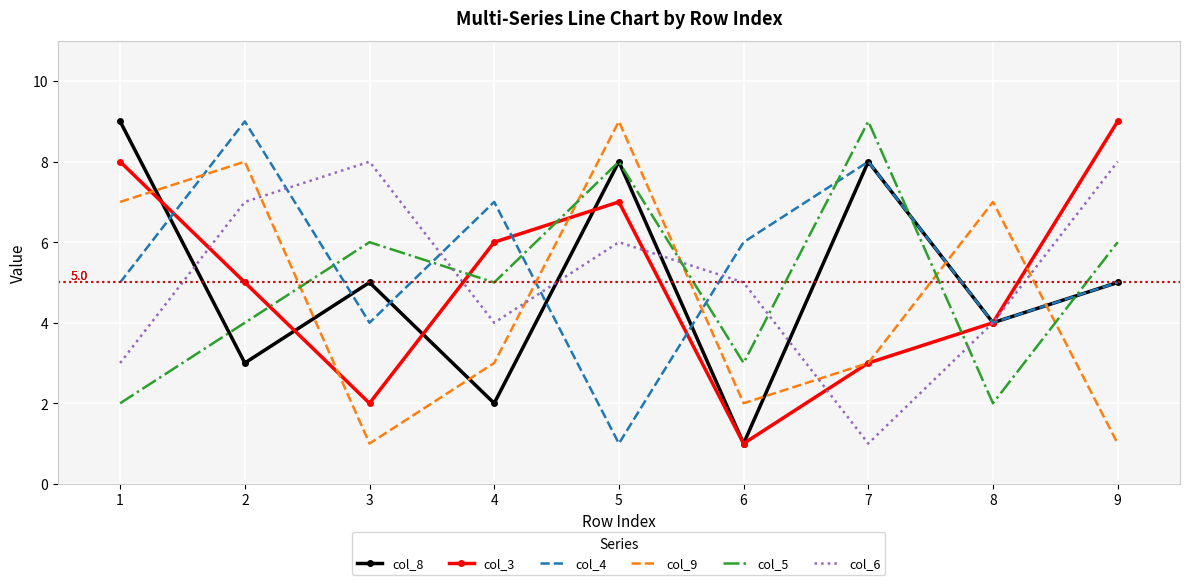

What are all the series names shown in the legend?

col_8, col_3, col_4, col_9, col_5, col_6